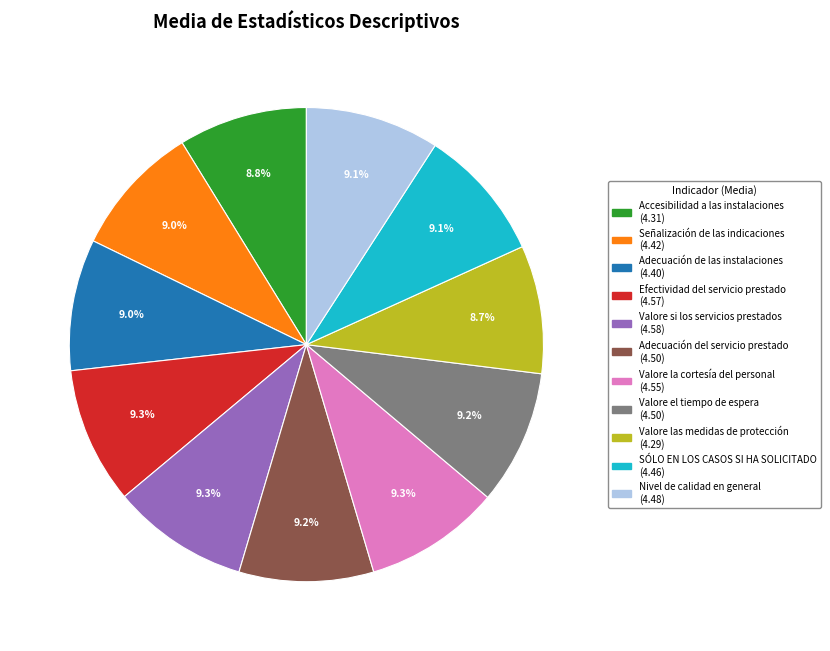

How many segments does this pie chart have?

11